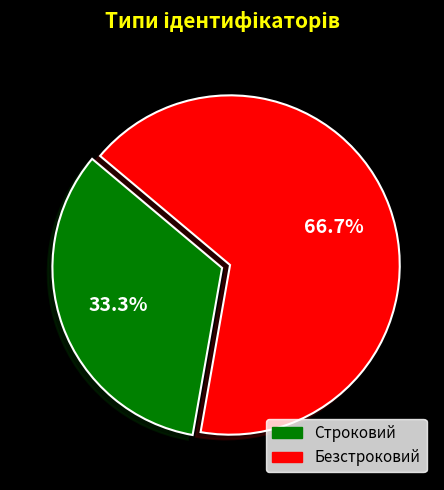

To the nearest percent, what percentage of the pie is Безстроковий?

67%